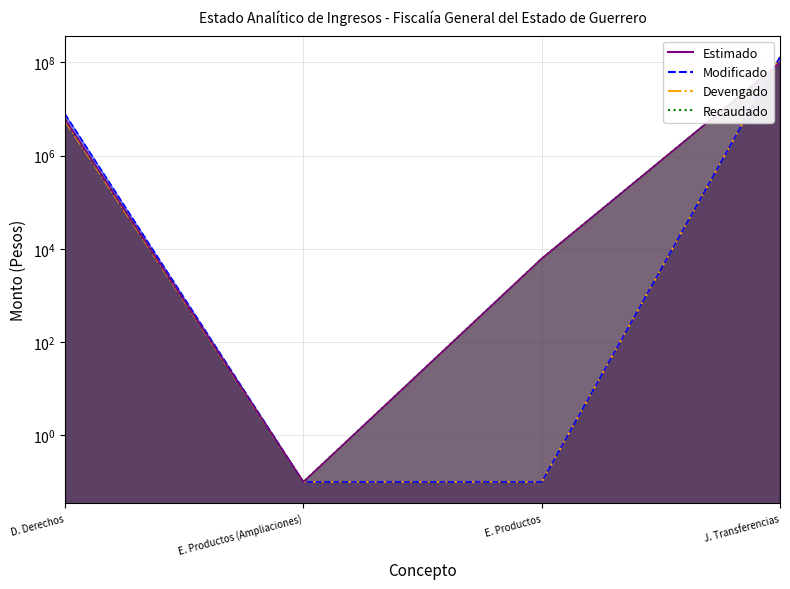

True or false: Modificado and Recaudado intersect in this chart.

True